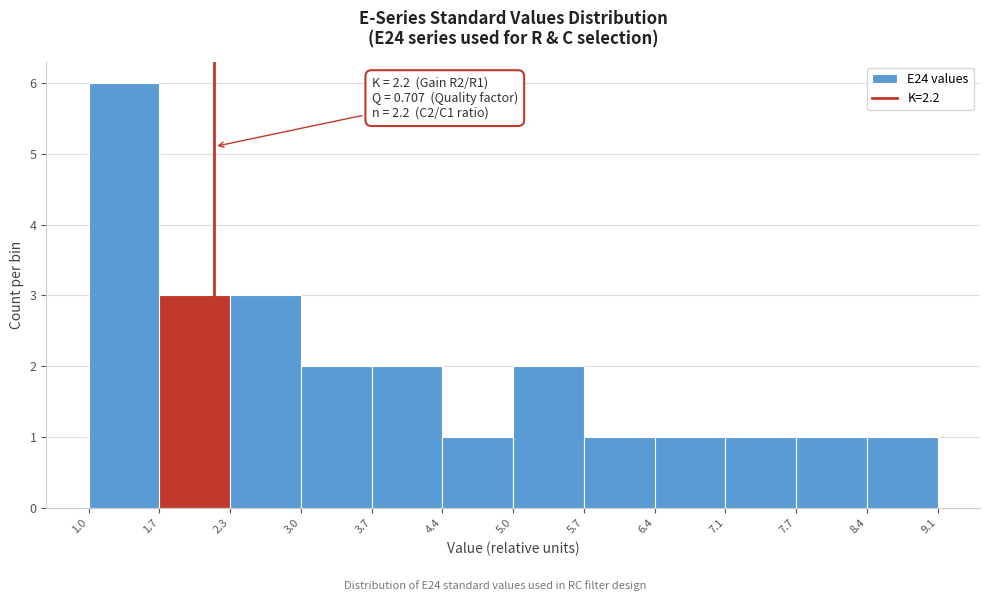

Which range on the x-axis has the tallest bar?

1.0 to 1.7